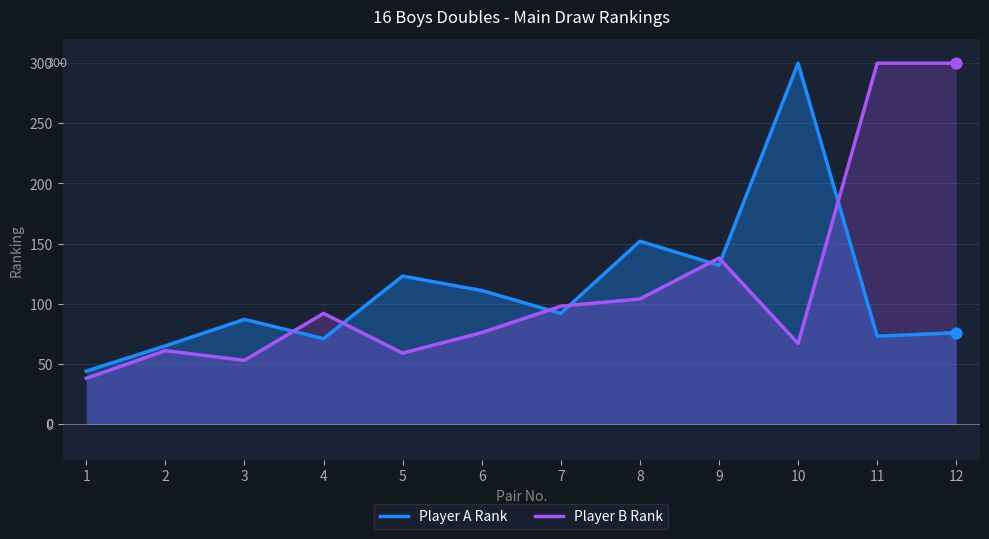

Is the value of Player A Rank at 7 greater than the value of Player B Rank at 5?

Yes